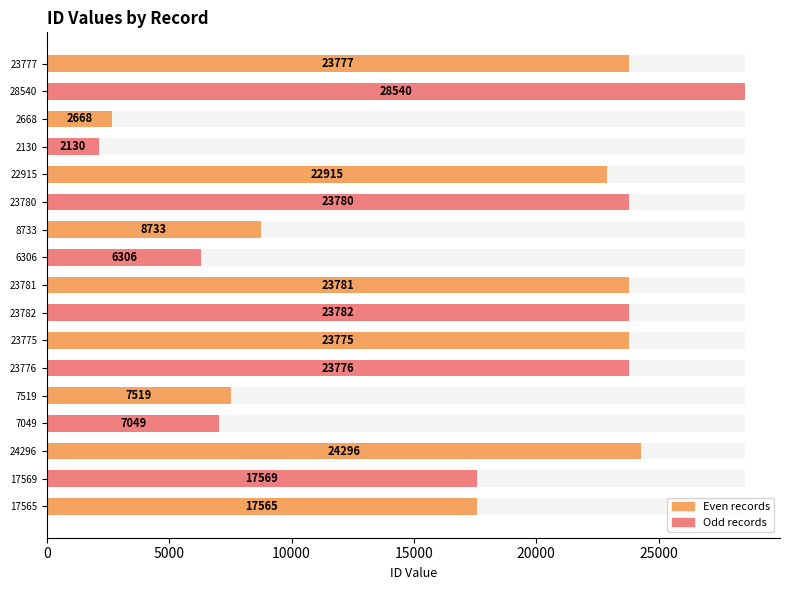

How many categories are shown in the chart?

17